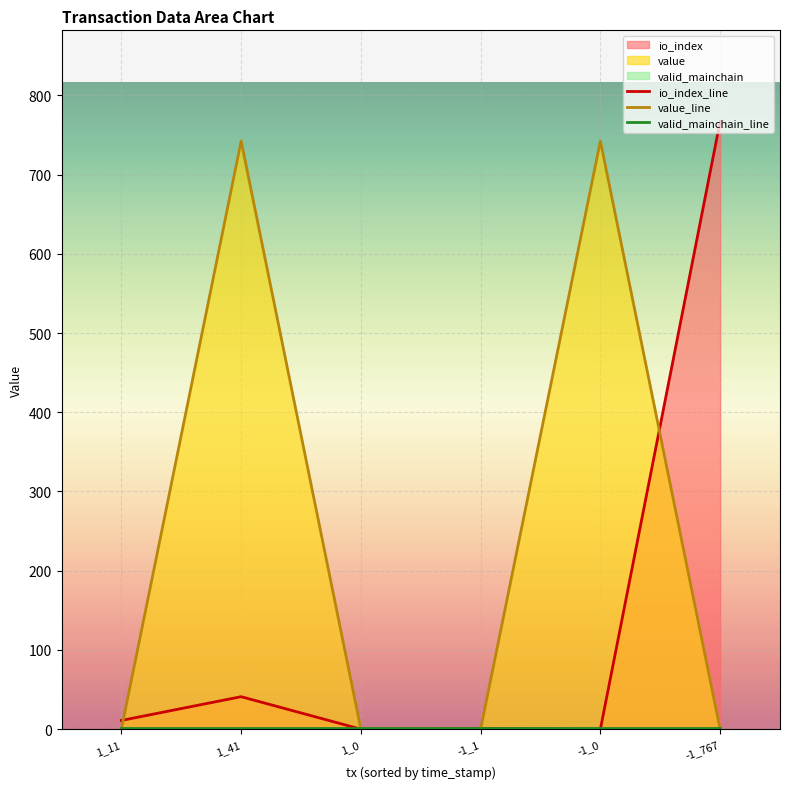

Reading left to right, what are all the values shown in this chart?

io_index_line: 11.0	41.0	0.0	1.0	0.0	767.0
value_line: 0.0	742.3	0.2	0.2	742.3	0.0
valid_mainchain_line: 1.0	1.0	1.0	1.0	1.0	1.0